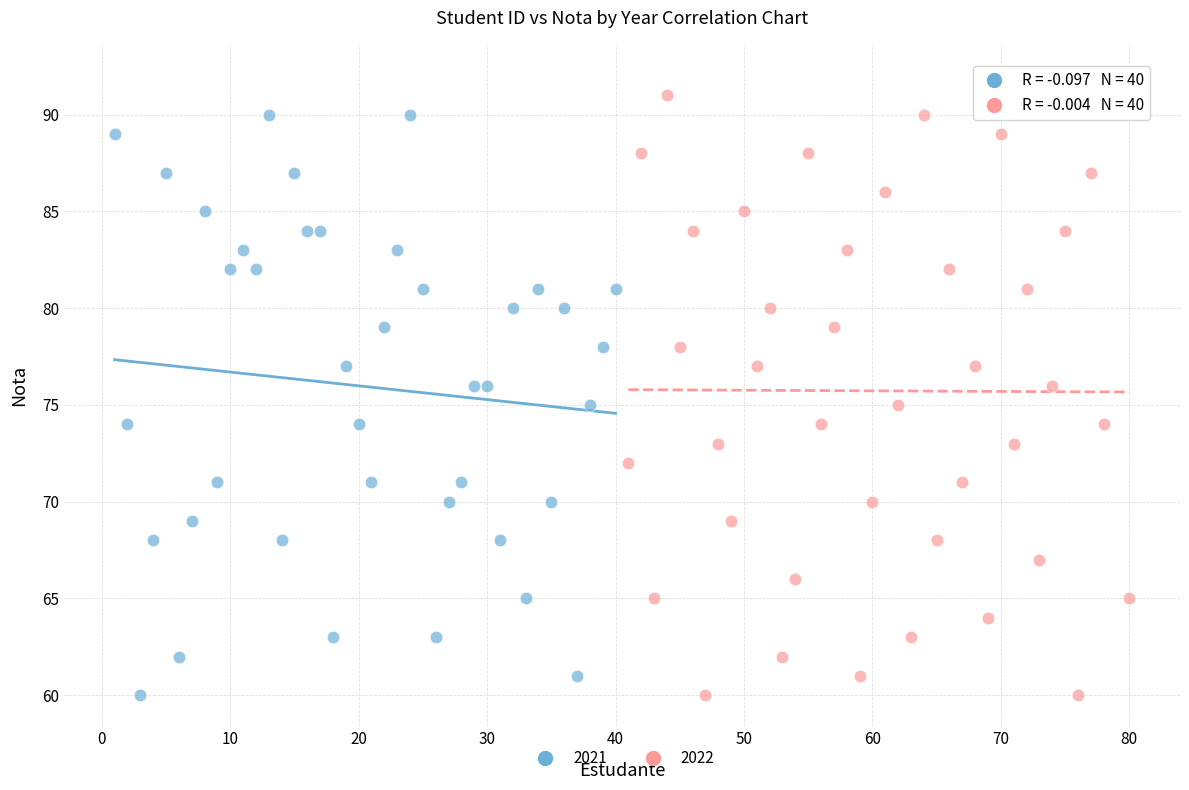

Which series contains the highest Y value?

2022